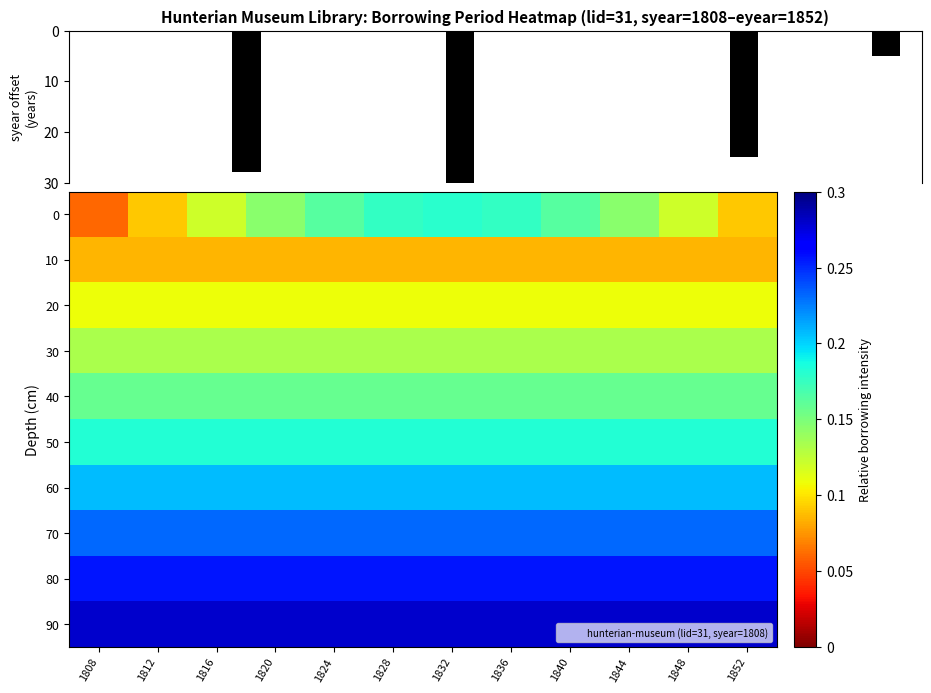

Count the number of data series in this chart.

10